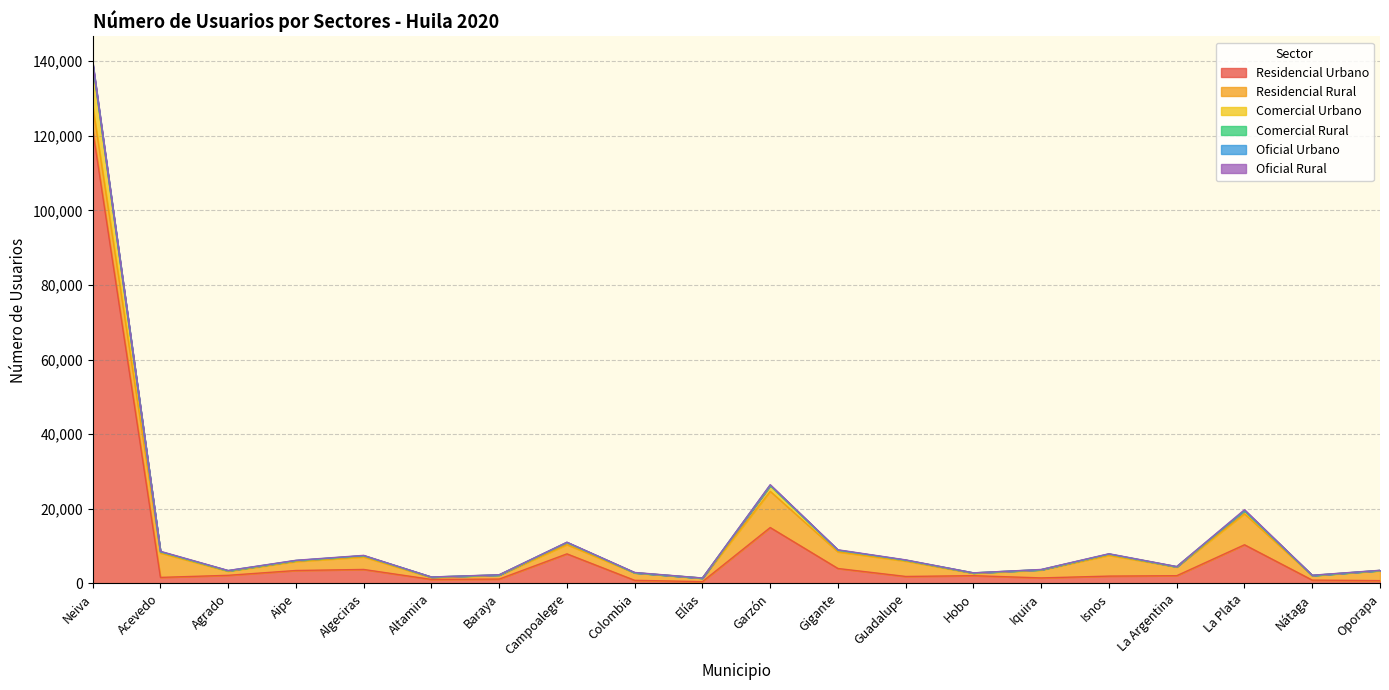

The value of Residencial Urbano at Aipe is 3477. True or false?

True